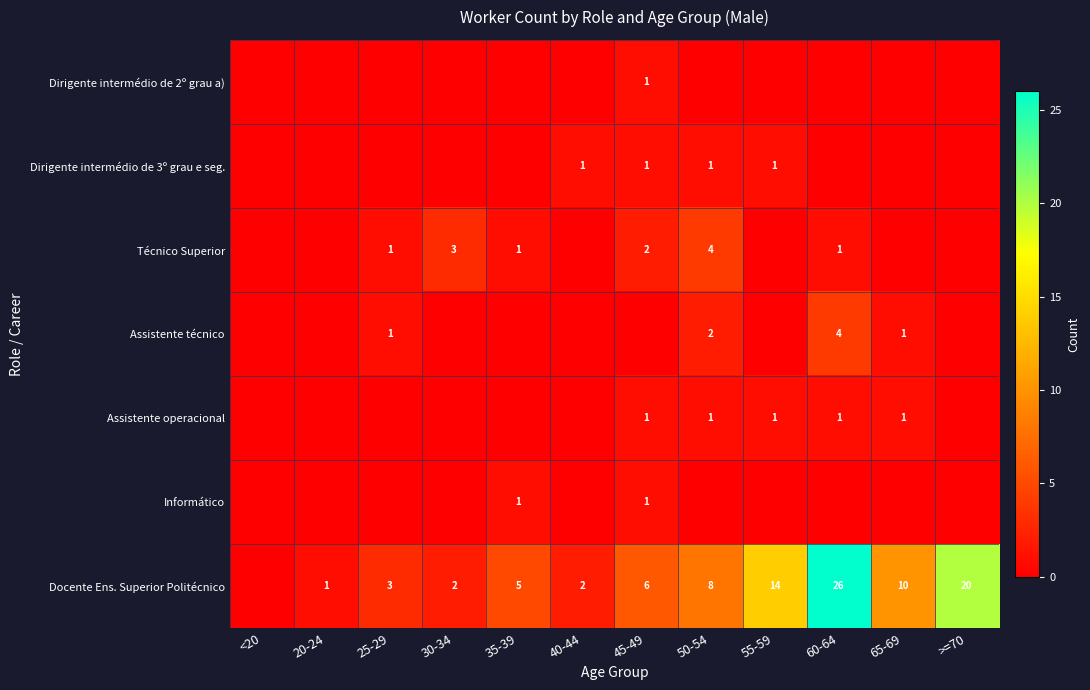

True or false: Docente Ens. Superior Politécnico has a value of 7 at 55-59.

False